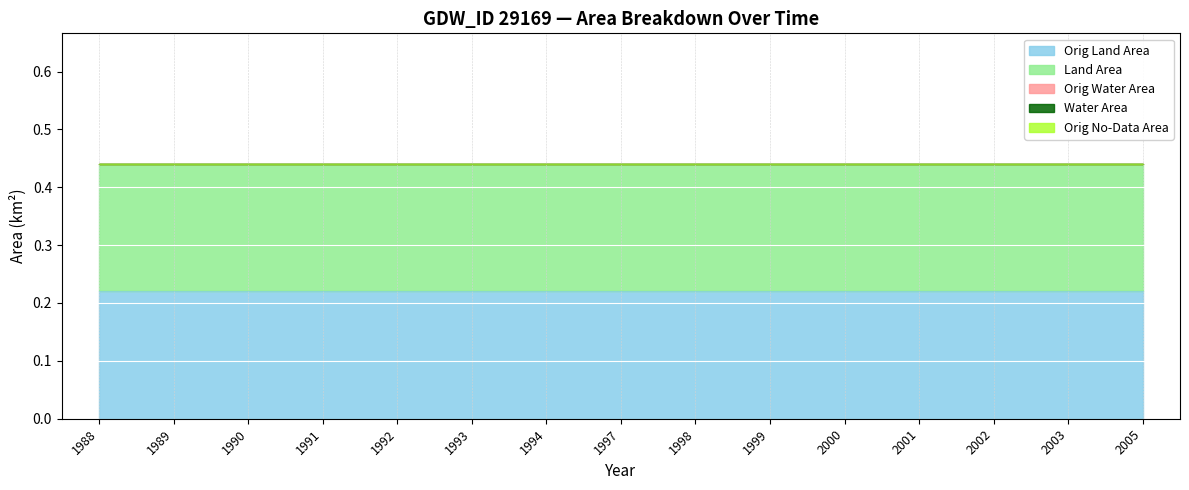

Is the value of origlandArea at 1998 greater than the value of waterArea at 1994?

Yes